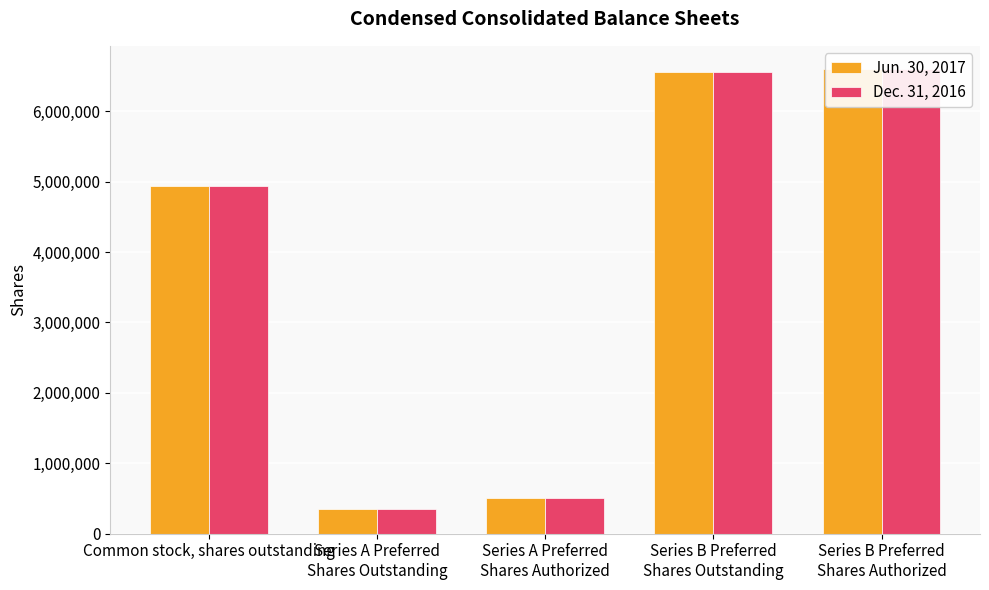

Between Series A Preferred
Shares Outstanding and Series A Preferred
Shares Authorized, which series saw the biggest shift?

Jun. 30, 2017